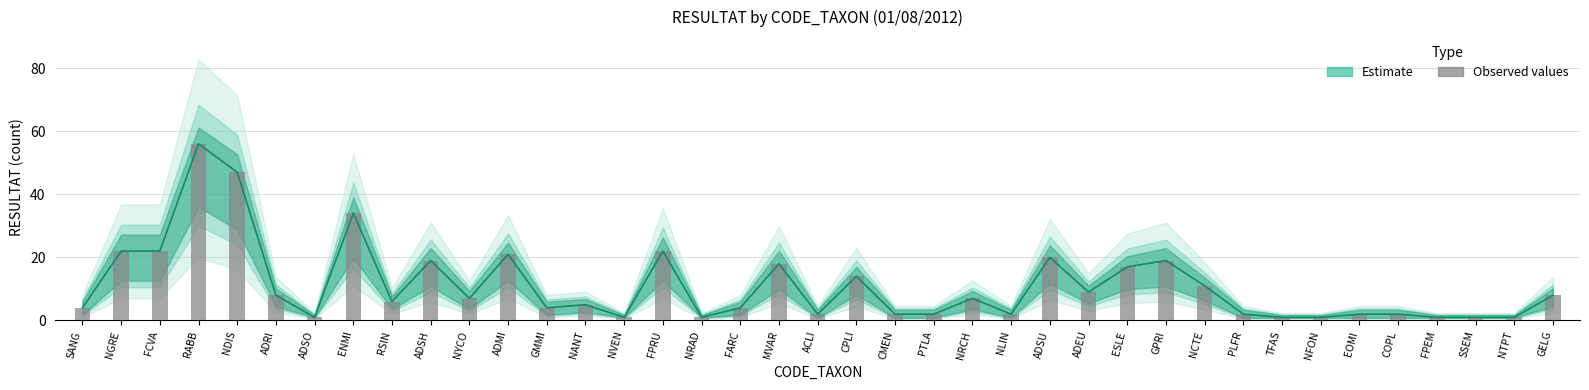

Reading left to right, extract all data points from this chart.

4	22	22	56	47	8	1	34	6	19	7	21	4	5	1	22	1	4	18	2	14	2	2	7	2	20	9	17	19	11	2	1	1	2	2	1	1	1	8